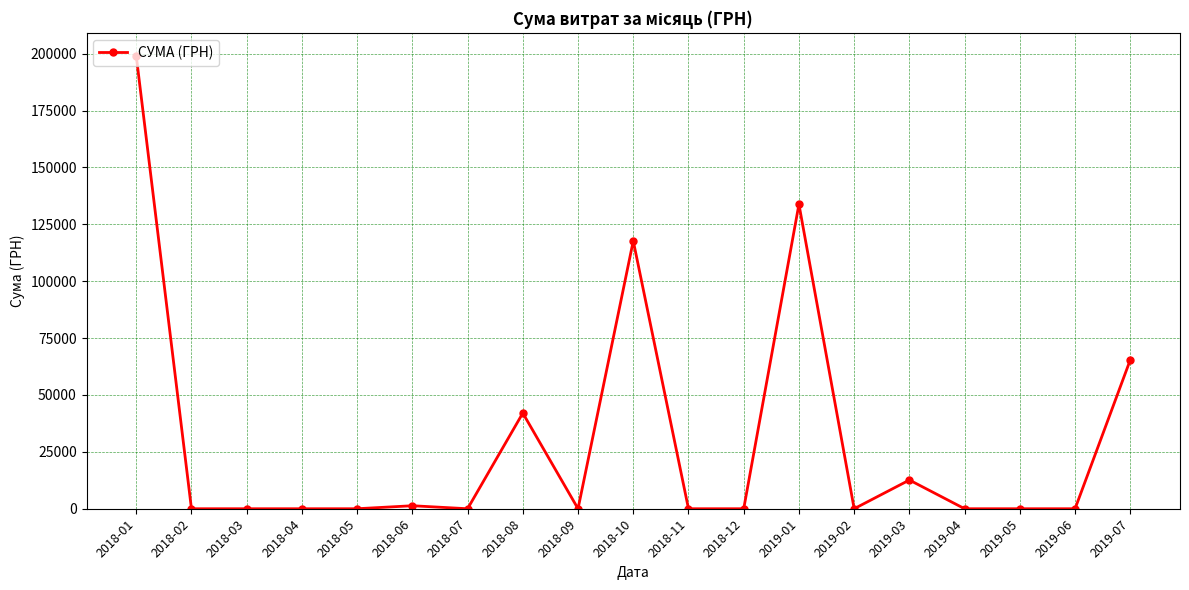

What is the label of the 5th point from the left?

2018-05